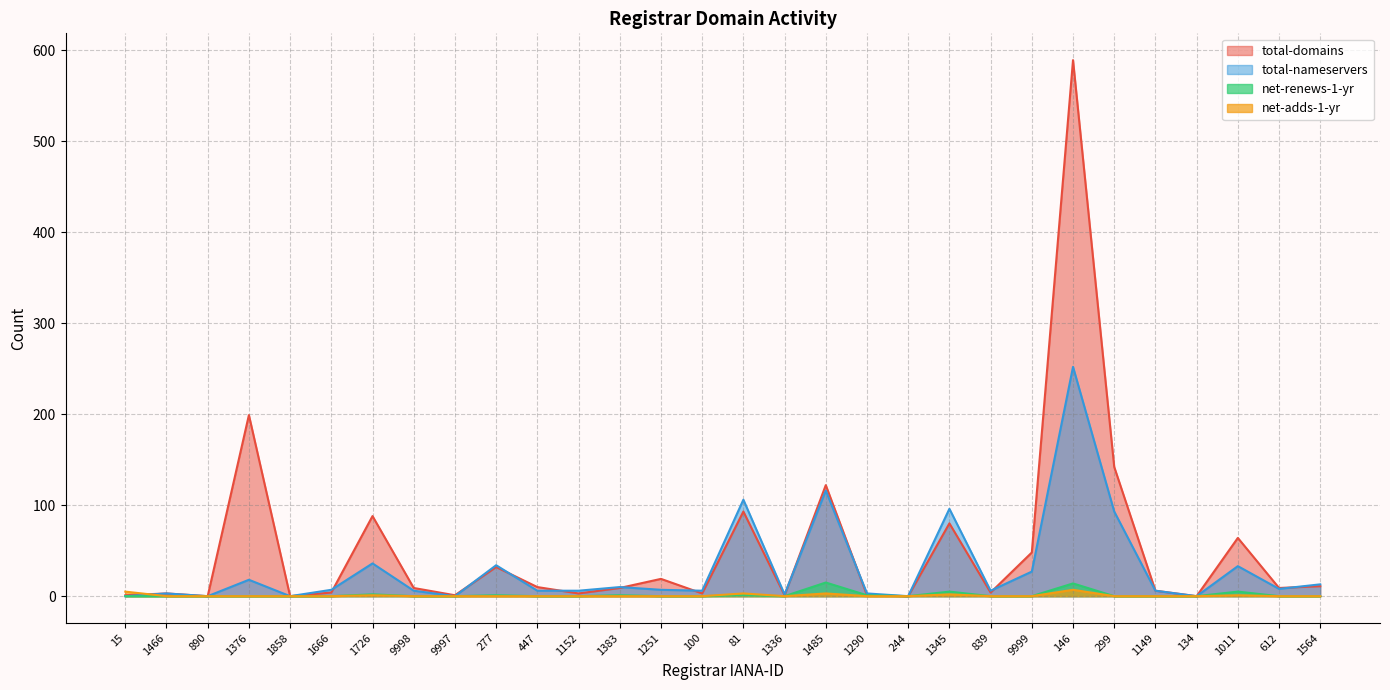

At which label is net-renews-1-yr closest to 7?

1345